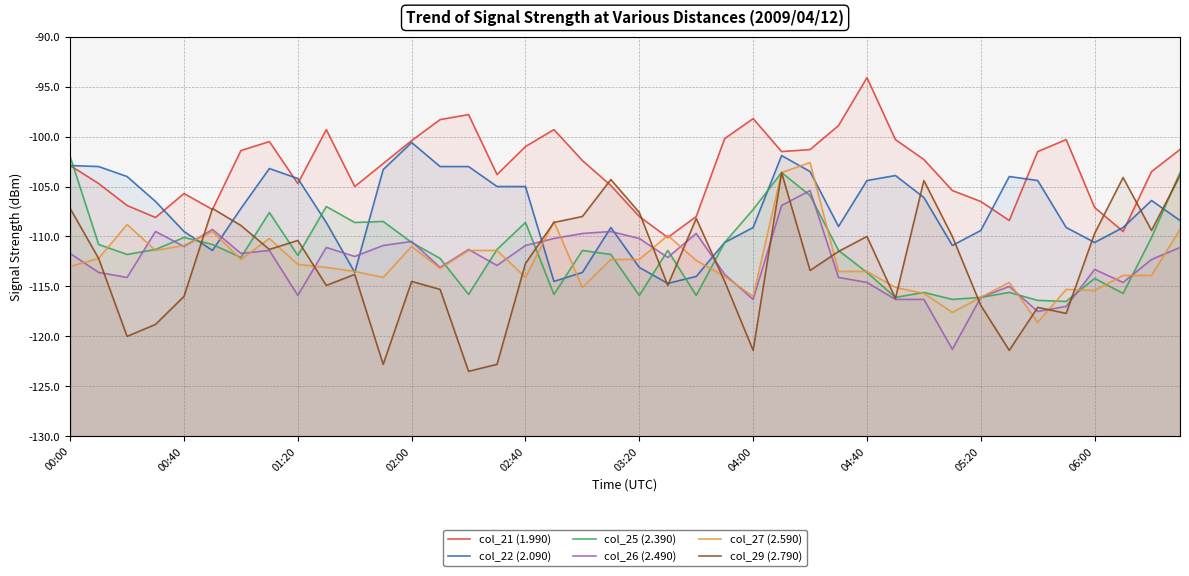

What are all the series names shown in the legend?

col_21 (1.990), col_22 (2.090), col_25 (2.390), col_26 (2.490), col_27 (2.590), col_29 (2.790)